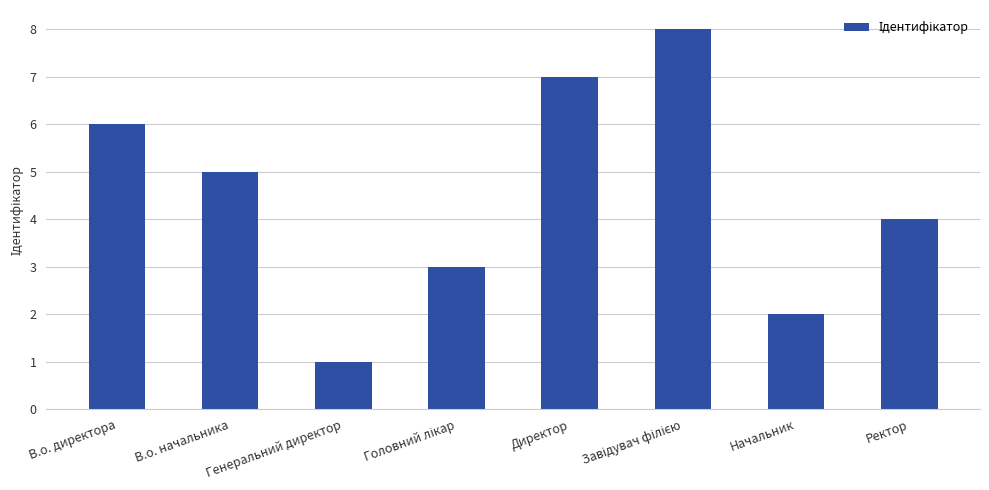

Approximately how many times larger is the value at В.о. директора compared to Директор?

0.9